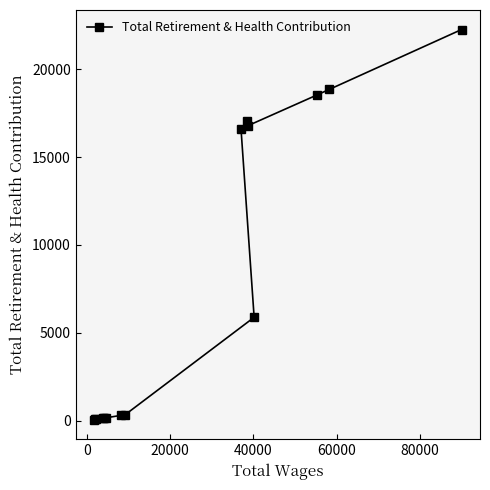

What is the average value?

7818